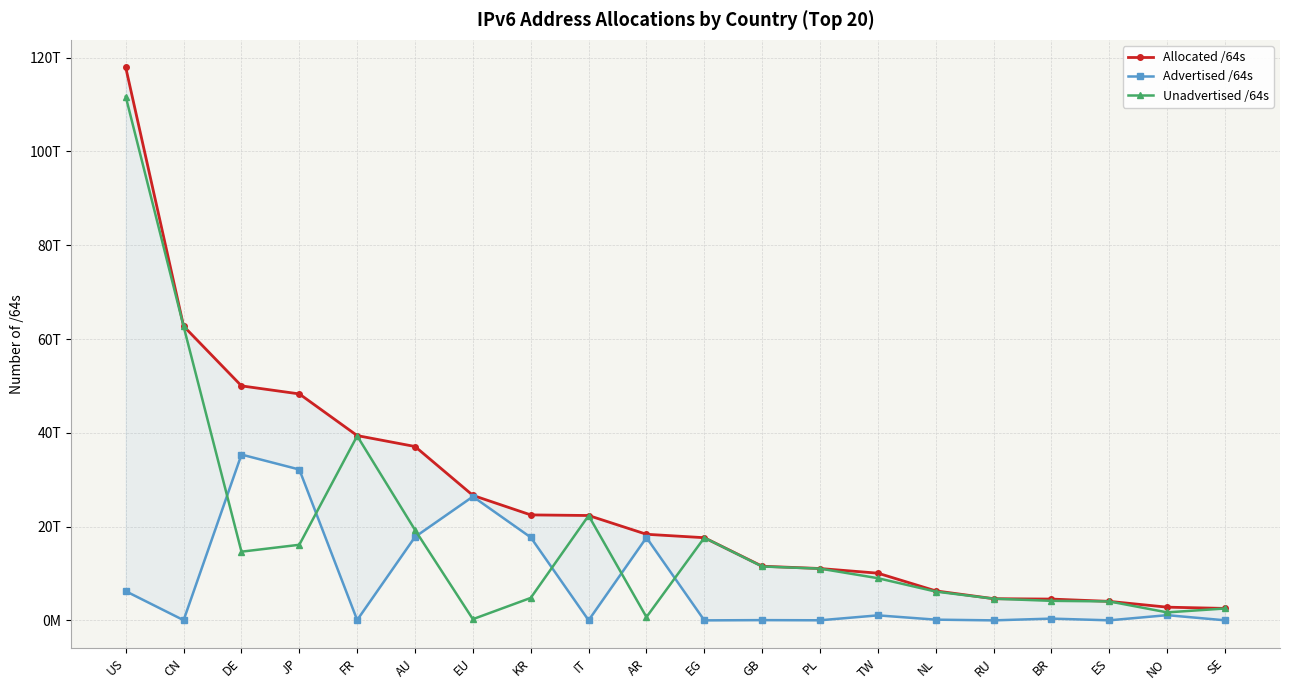

Reading left to right, list all the values displayed in this chart.

Allocated /64s: US=117900764119040	CN=62745177817088	DE=50006317924352	JP=48293156225025	FR=39406329200640	AU=37078502539264	EU=26654567563264	KR=22492743991297	IT=22363895300096	AR=18361049219072	EG=17630840815616	GB=11549174333440	PL=11059546488832	TW=10067403603968	NL=6292141834240	RU=4625686593536	BR=4544085032960	ES=4054450176000	NO=2817518993408	SE=2551221714944
Advertised /64s: US=6220417531904	CN=40265383936	DE=35356170911744	JP=32170933026816	FR=77309411328	AU=17798244401152	EU=26396869001216	KR=17699560226816	IT=21474902016	AR=17656611209216	EG=4295032832	GB=55834771456	PL=22011707392	TW=1071057469440	NL=154619084800	RU=4295360512	BR=378277330944	ES=12884901888	NO=1112396529664	SE=17179869184
Unadvertised /64s: US=111680346587136	CN=62704912433152	DE=14650147012608	JP=16122223198209	FR=39329019789312	AU=19280258138112	EU=257698562048	KR=4793183764481	IT=22342420398080	AR=704438009856	EG=17626545782784	GB=11493339561984	PL=11037534781440	TW=8996346134528	NL=6137522749440	RU=4621391233024	BR=4165807702016	ES=4041565274112	NO=1705122463744	SE=2534041845760